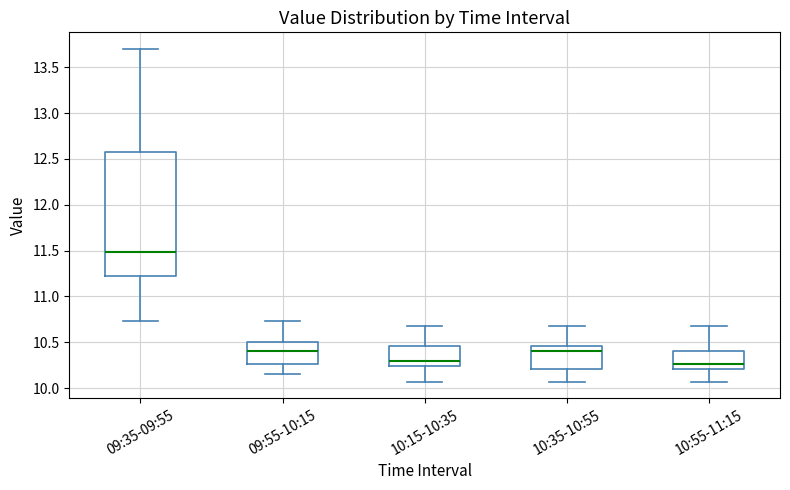

Where does the median line of the box for 09:55-10:15 sit on the y-axis? The values are not printed on the chart, so give them approximately, as read against the axis.

10.40